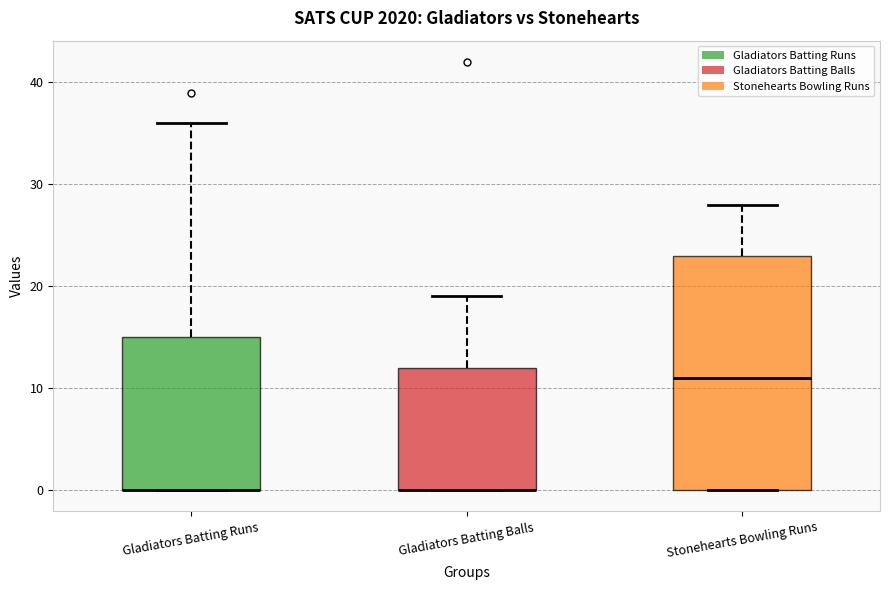

Reading left to right, read every box against the y-axis: the position of its median line, the range the box covers, and the ends of its whiskers. The values are not printed on the chart, so give them approximately, as read against the axis.

Gladiators Batting Runs: median 0 (drawn on the box's lower edge), box 0 to 15, whiskers 0 to 36
Gladiators Batting Balls: median 0 (drawn on the box's lower edge), box 0 to 12, whiskers 0 to 19
Stonehearts Bowling Runs: median 11, box 0 to 23, whiskers 0 to 28